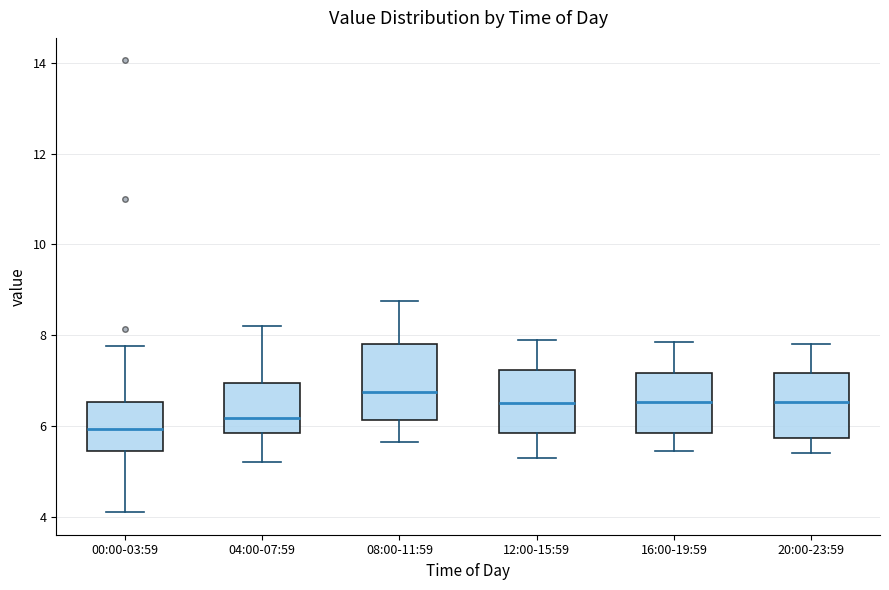

Reading left to right, read every box against the y-axis: the position of its median line, the range the box covers, and the ends of its whiskers. The values are not printed on the chart, so give them approximately, as read against the axis.

00:00-03:59: median 6.0, box 5.4 to 6.6, whiskers 4.2 to 7.8
04:00-07:59: median 6.2, box 5.8 to 7.0, whiskers 5.2 to 8.2
08:00-11:59: median 6.8, box 6.2 to 7.8, whiskers 5.6 to 8.8
12:00-15:59: median 6.6, box 5.8 to 7.2, whiskers 5.4 to 8.0
16:00-19:59: median 6.6, box 5.8 to 7.2, whiskers 5.4 to 7.8
20:00-23:59: median 6.6, box 5.8 to 7.2, whiskers 5.4 to 7.8